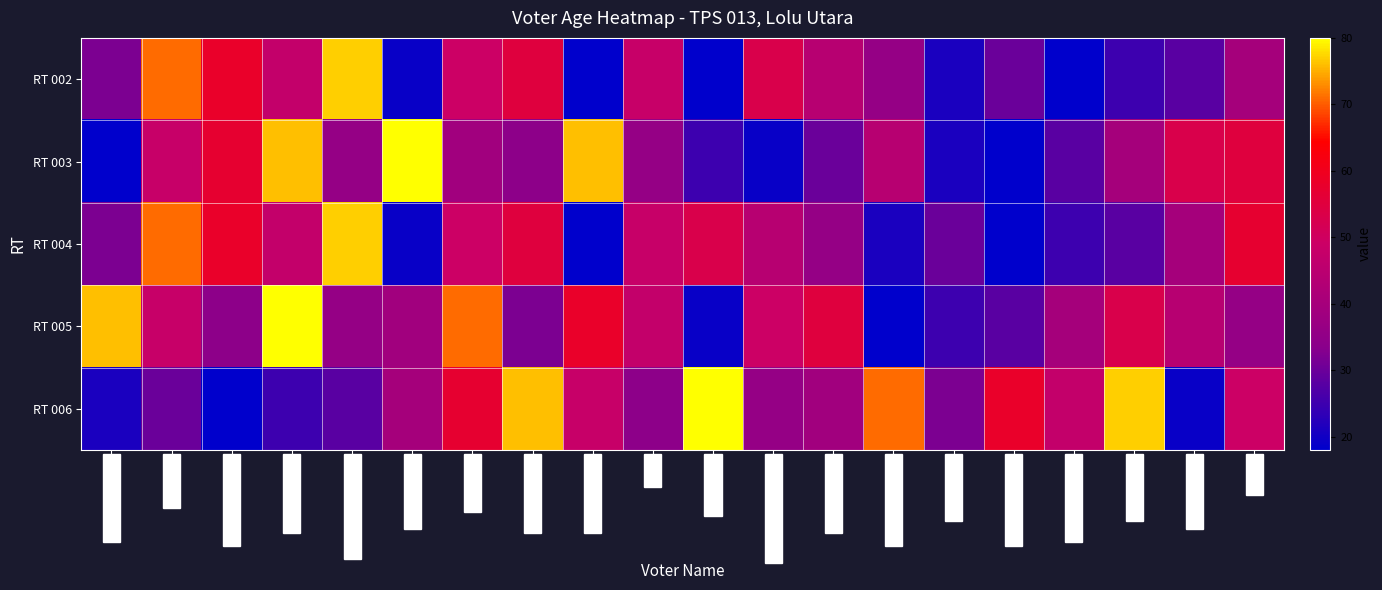

Rank the series at ANDI ROYA BULAWA from lowest to highest value.

RT 003, RT 004, RT 006, RT 002, RT 005